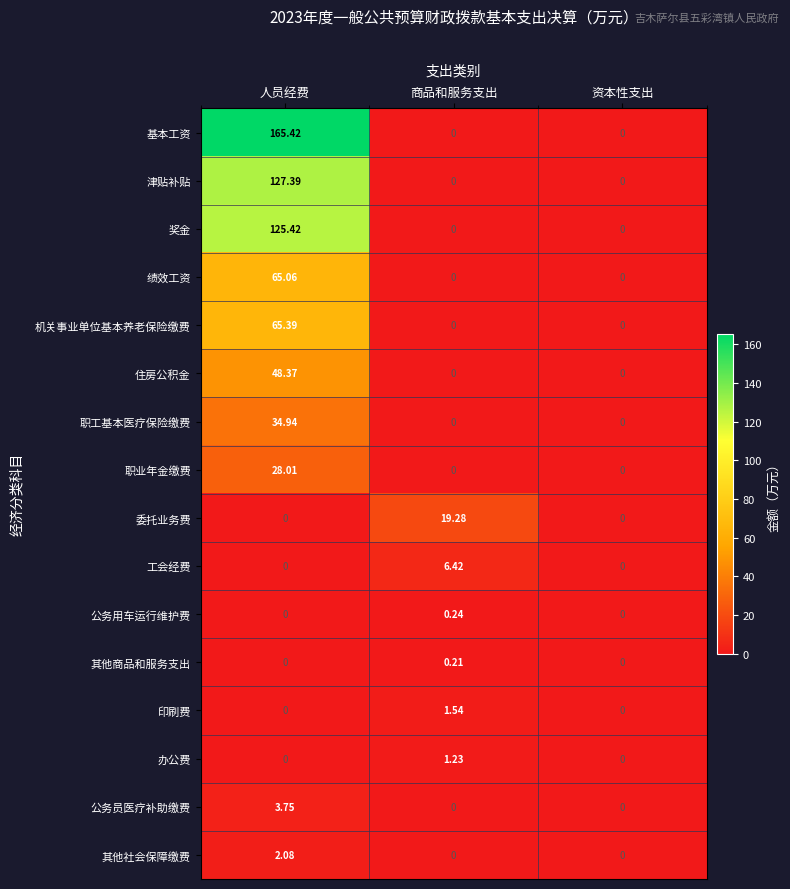

At which label does 公务员医疗补助缴费 reach its peak?

人员经费